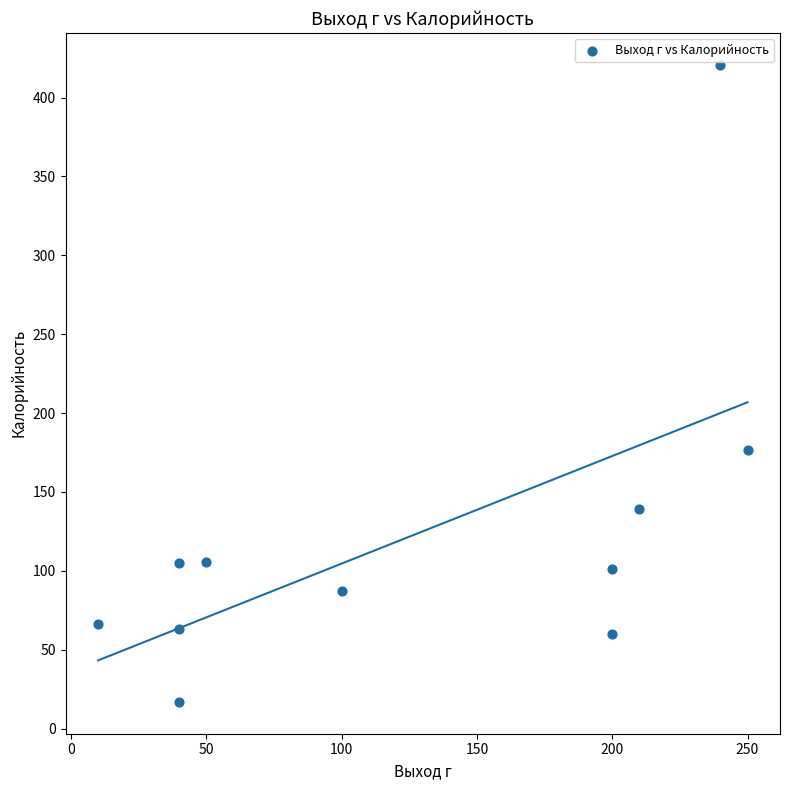

What is the average Y value?

121.9